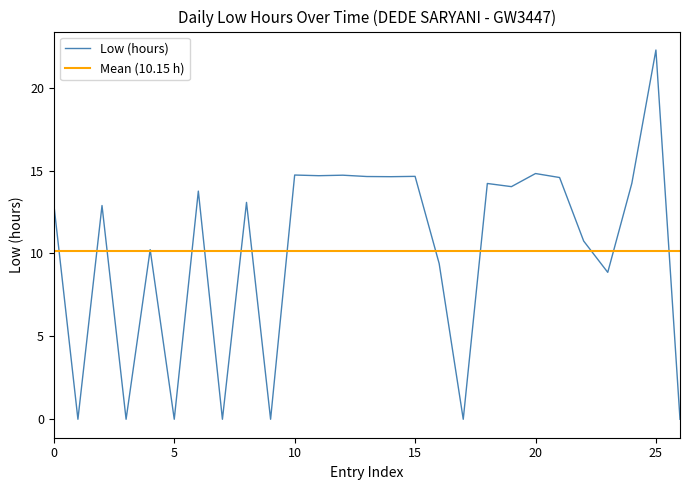

True or false: the data has more than 1 interior local peaks.

True